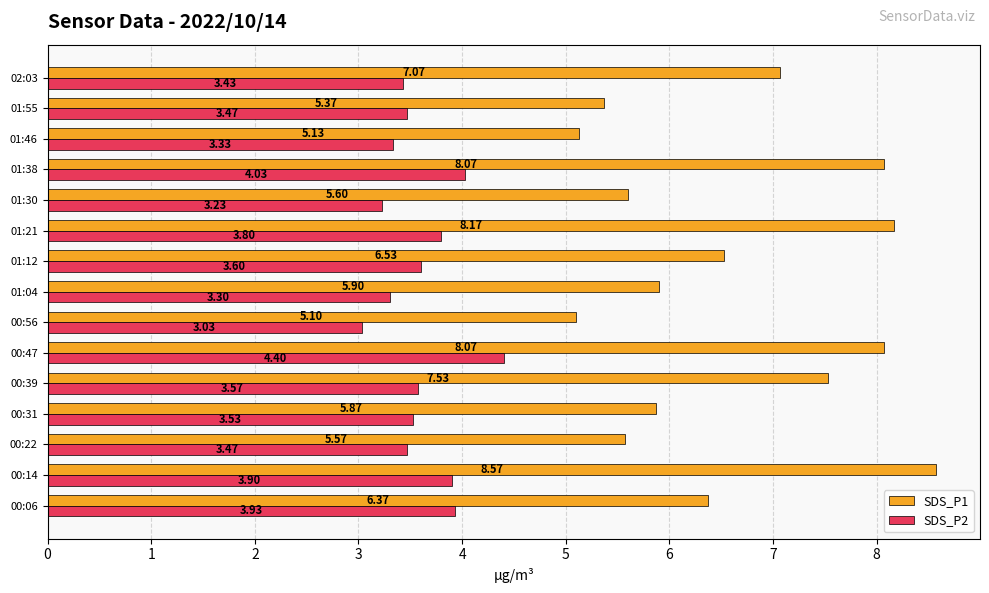

Rank the series at 01:38 from lowest to highest value.

SDS_P2, SDS_P1